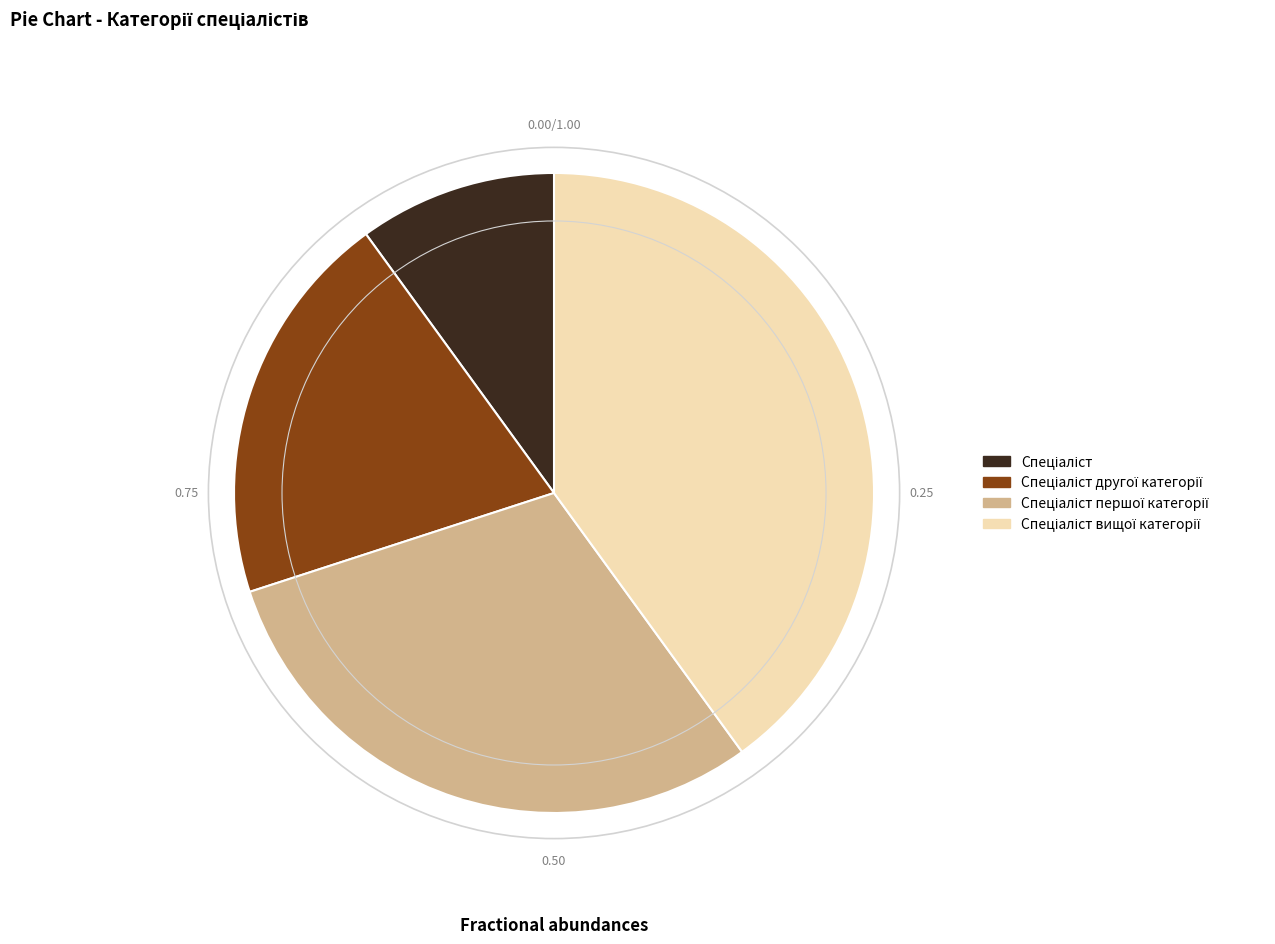

Is there any slice that represents more than half of the pie?

No